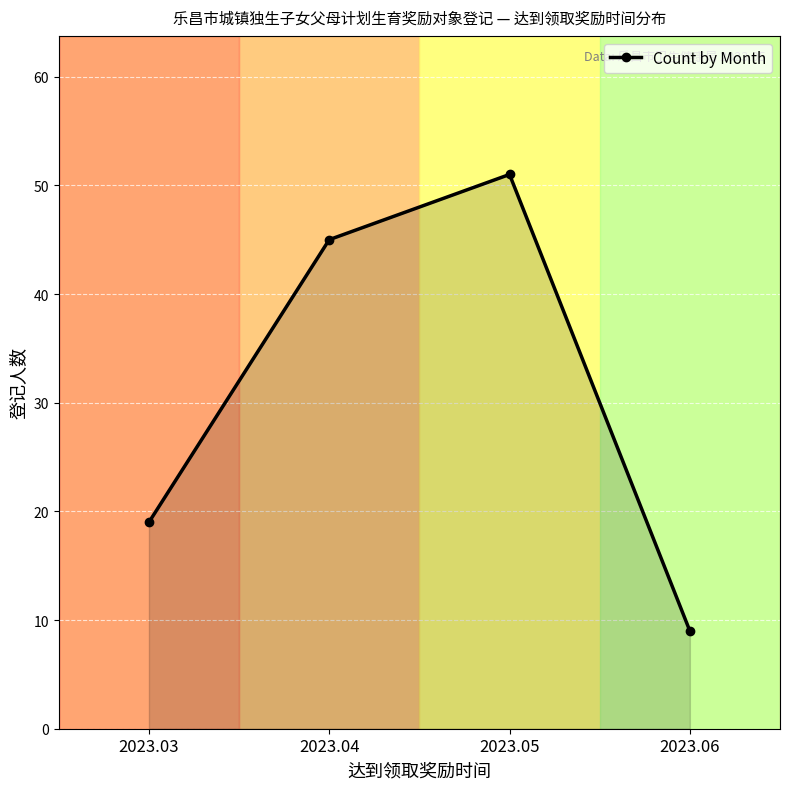

Approximately how many times larger is the value at 2023.03 compared to 2023.06?

2.1